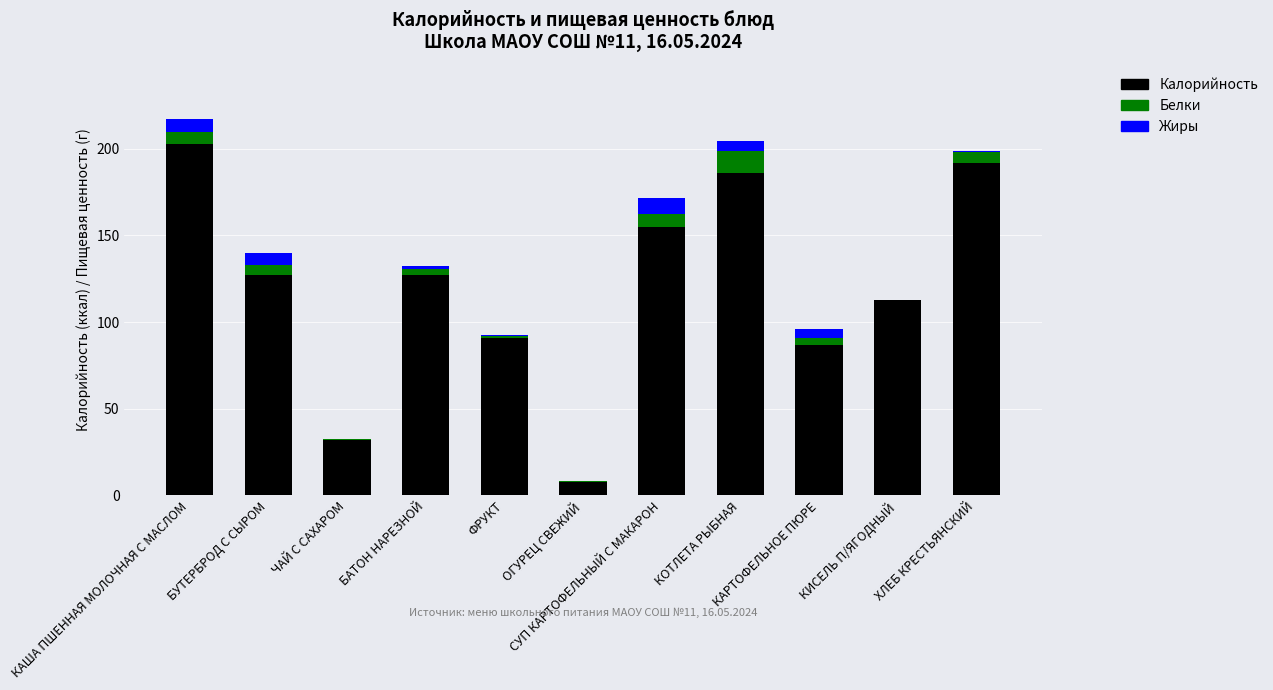

Which series changed the most between КАША ПШЕННАЯ МОЛОЧНАЯ С МАСЛОМ and ХЛЕБ КРЕСТЬЯНСКИЙ?

Калорийность